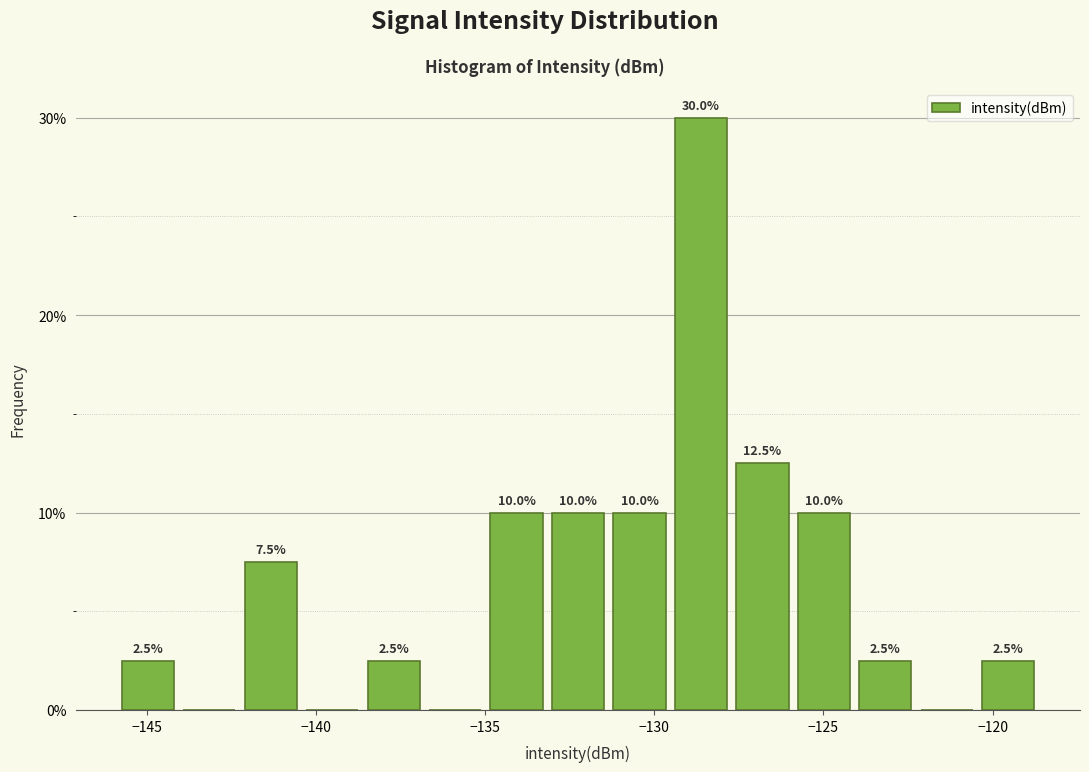

Read against the x-axis, roughly where is the centre of the tallest bar?

-128.5